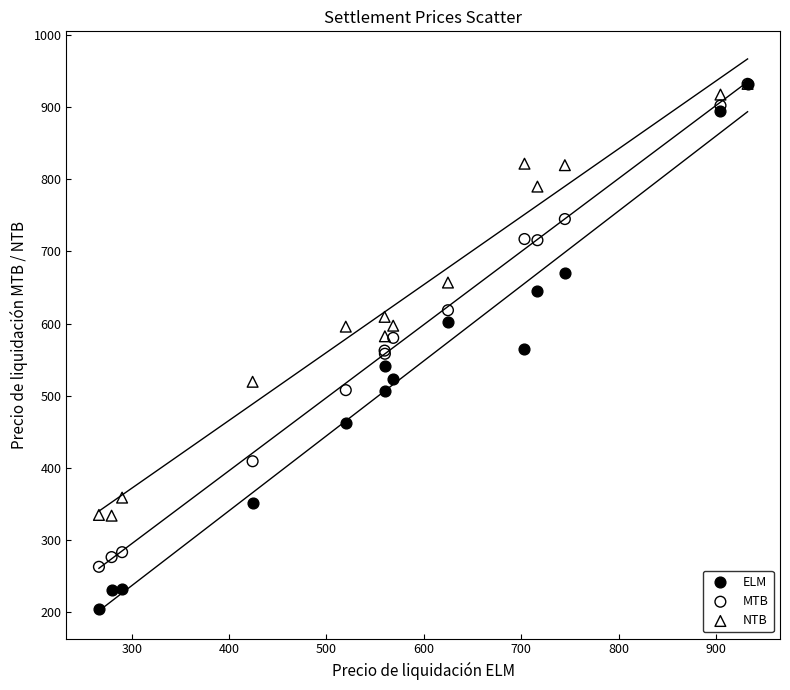

What are all the series names shown in the legend?

ELM, MTB, NTB